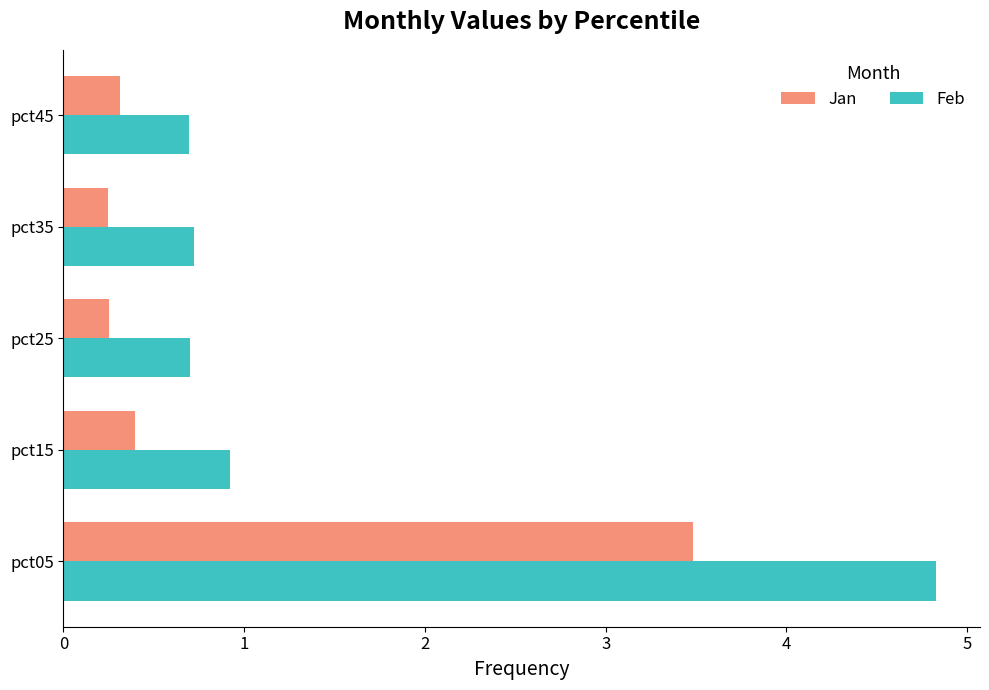

What is the difference between the highest and lowest values at pct15?

0.5